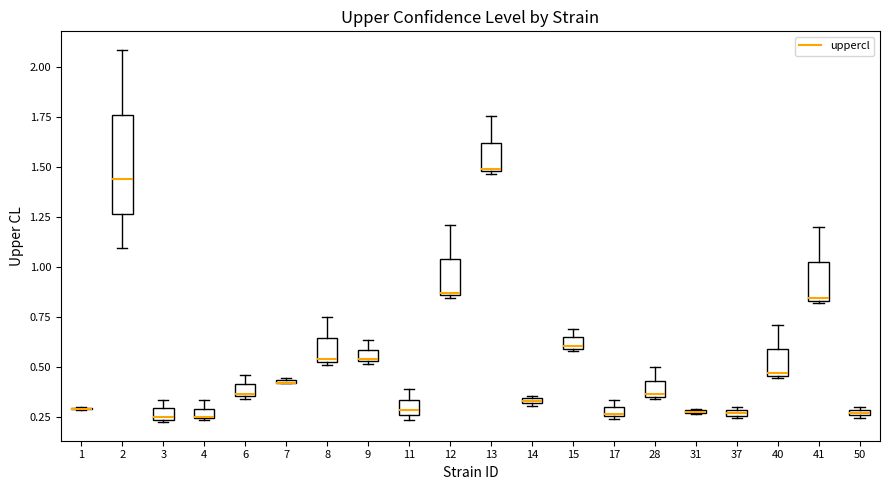

Where is the upper edge of the box at x = 31 on the y-axis? The values are not printed on the chart, so give them approximately, as read against the axis.

0.30